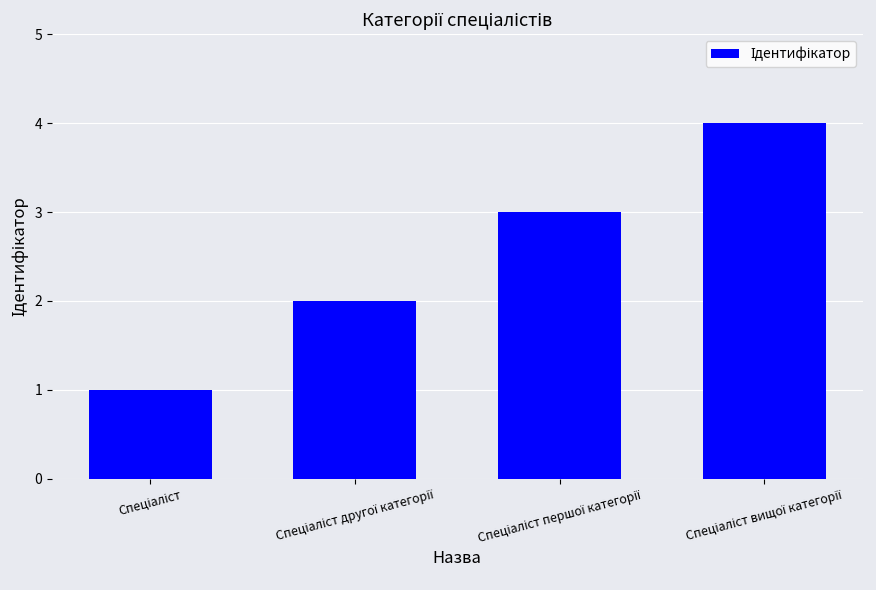

What is the smallest value displayed?

1